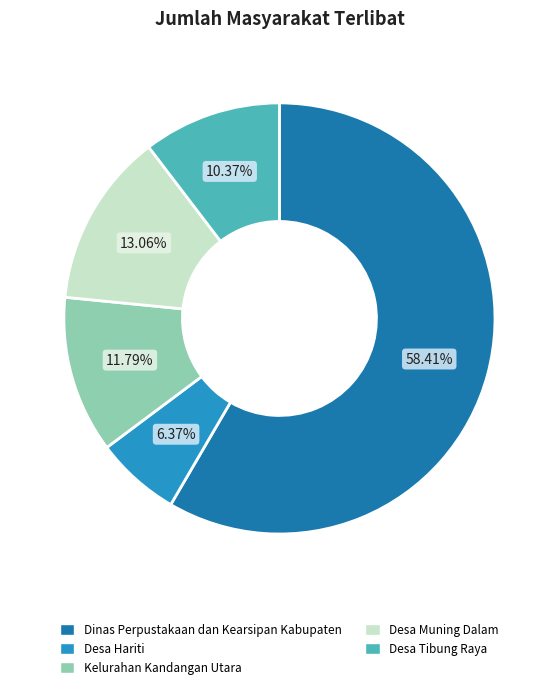

Count the number of slices in the pie.

5